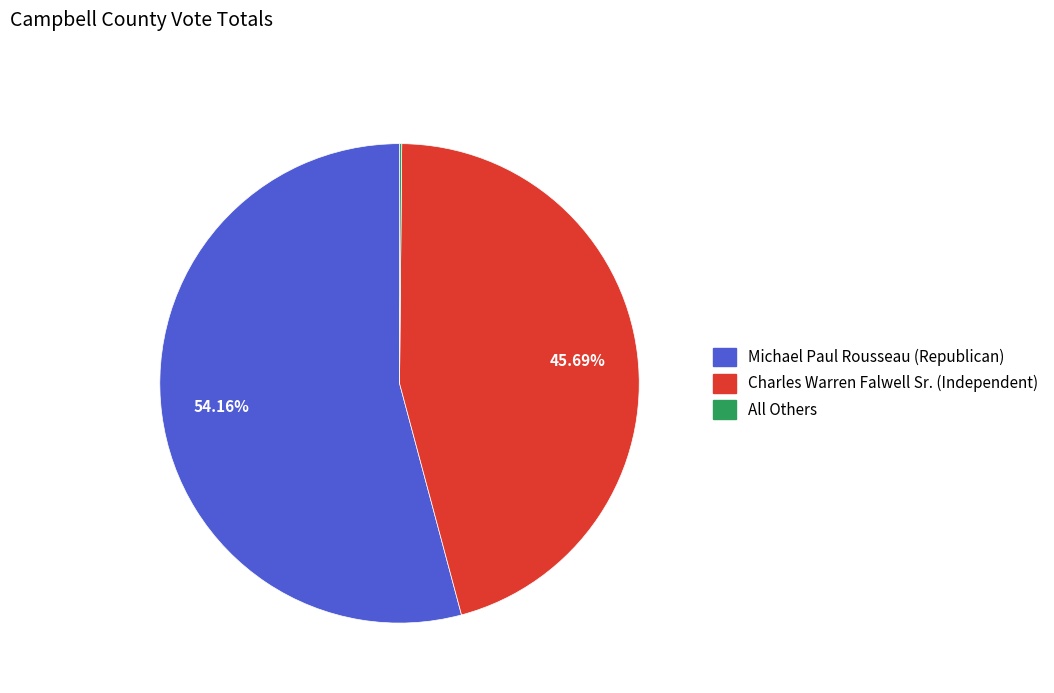

Which slice is the largest?

Michael Paul Rousseau (Republican)